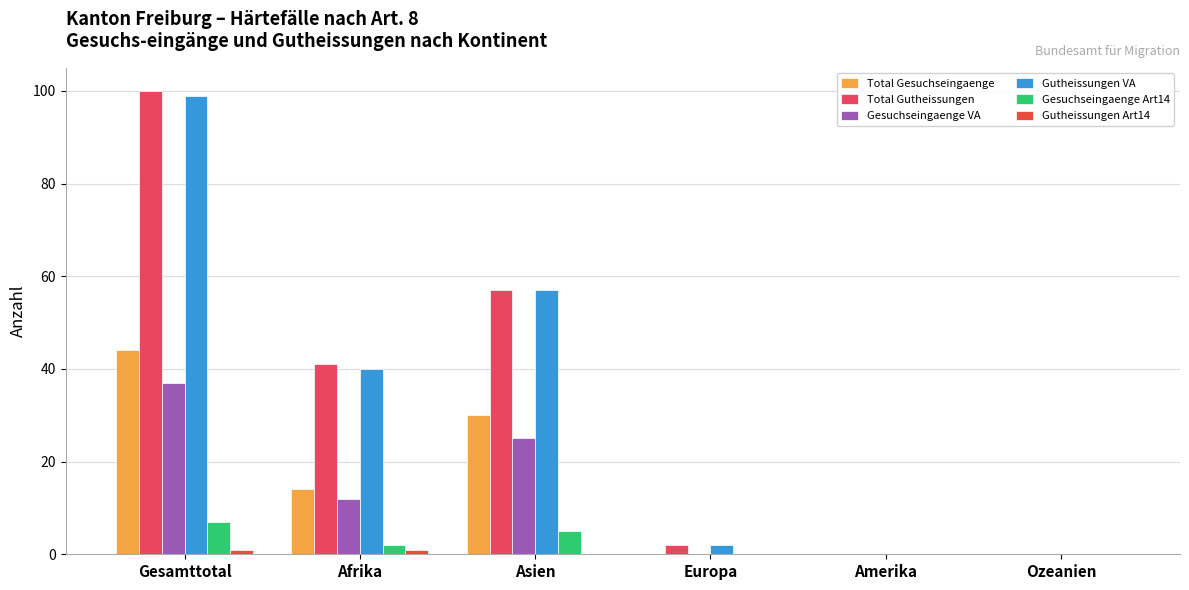

At Europa, list the series in order from smallest to largest.

Total Gesuchseingaenge, Gesuchseingaenge VA, Gesuchseingaenge Art14, Gutheissungen Art14, Total Gutheissungen, Gutheissungen VA